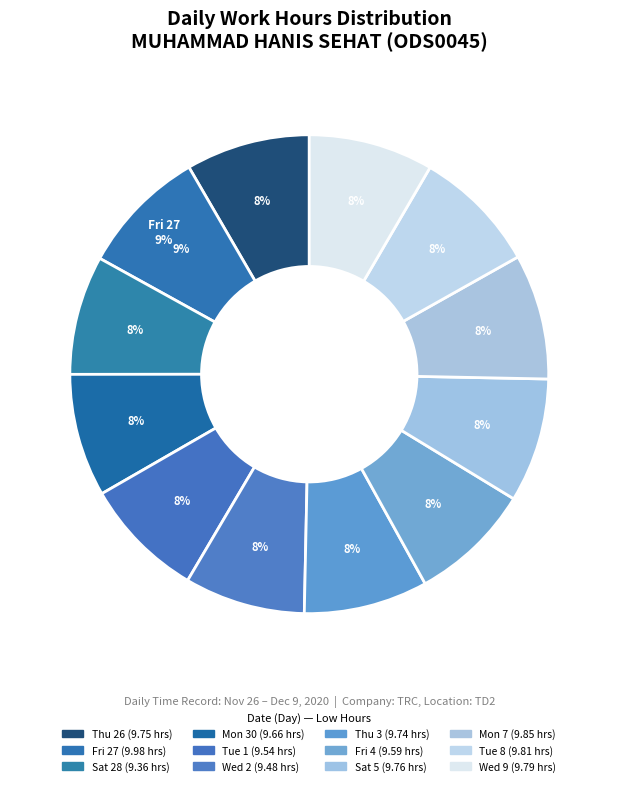

Does any single category account for the majority?

No